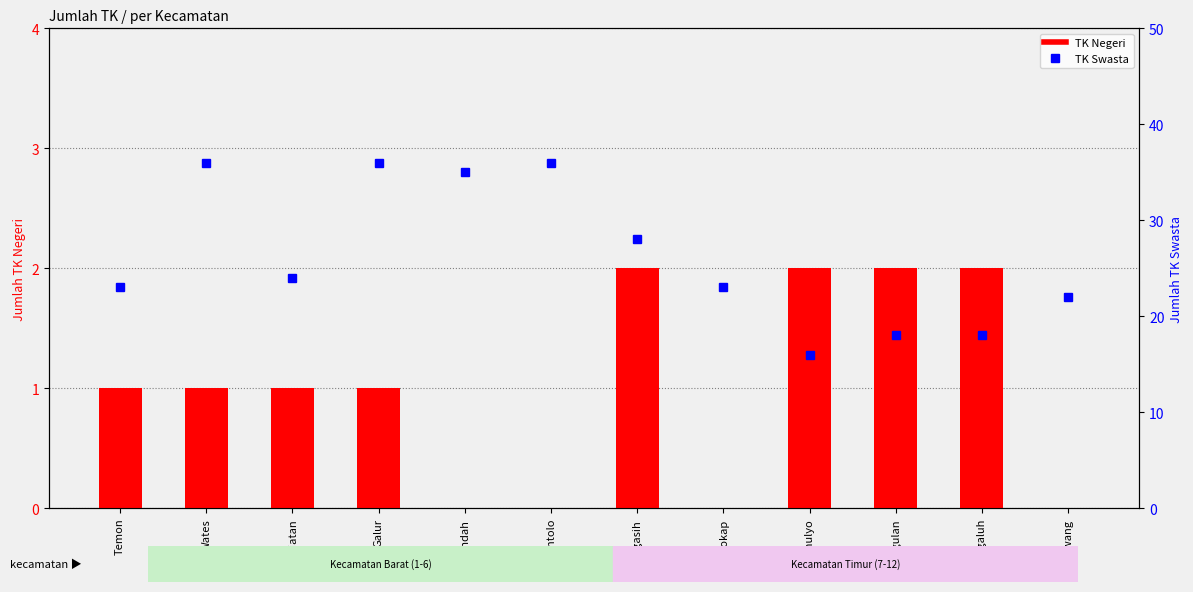

The TK Swasta series shows 37 at Temon. True or false?

False